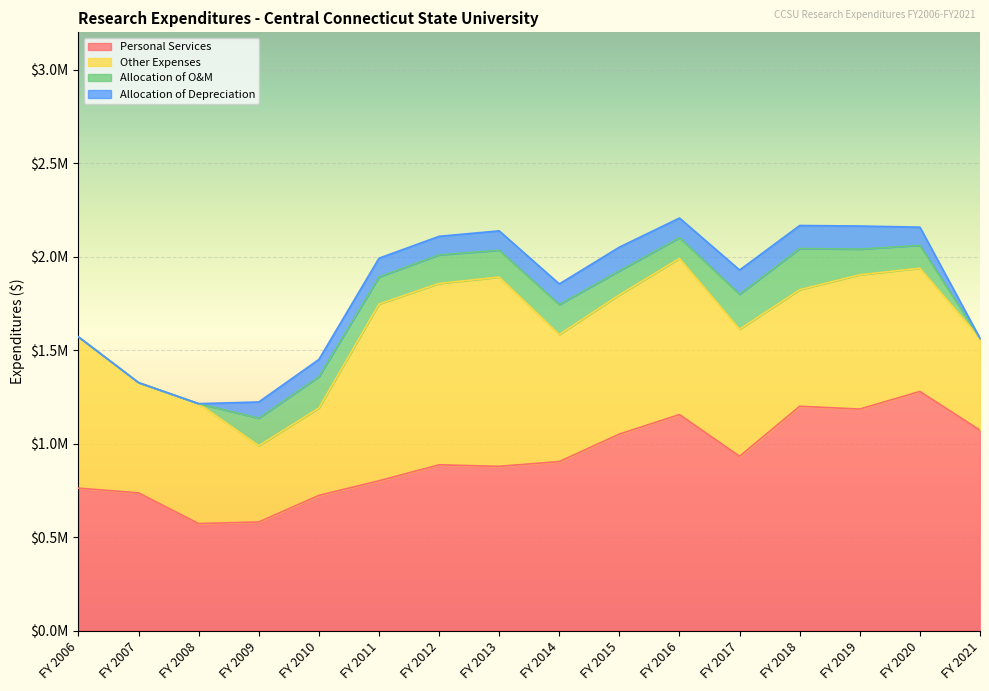

At which label does Allocation of Depreciation first exceed 100217?

FY 2011